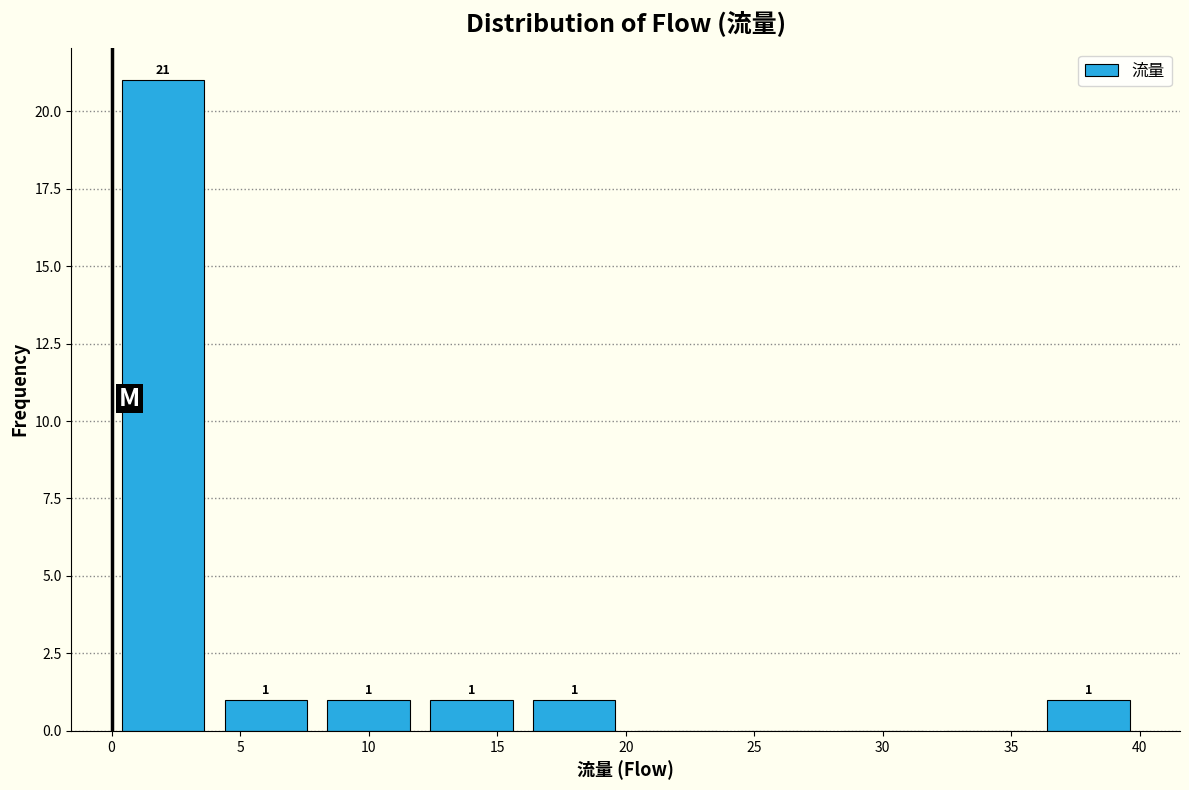

Over which range of the x-axis is the bar tallest?

0 to 4